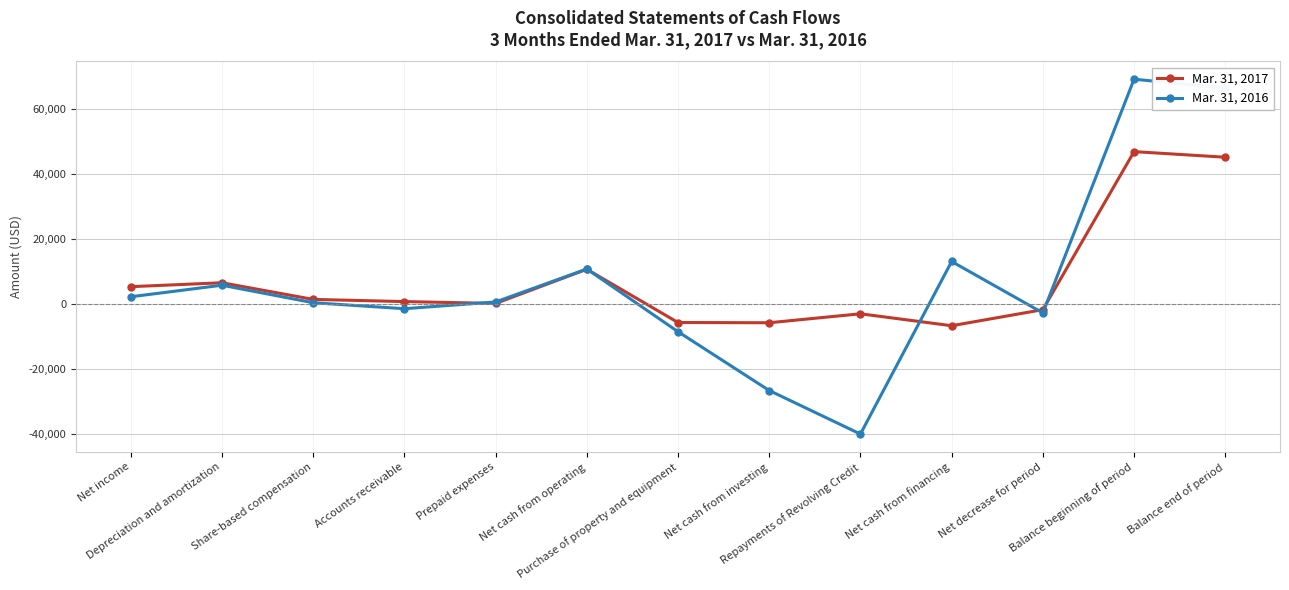

True or false: Mar. 31, 2016 has more than 2 points higher than both neighbors.

True